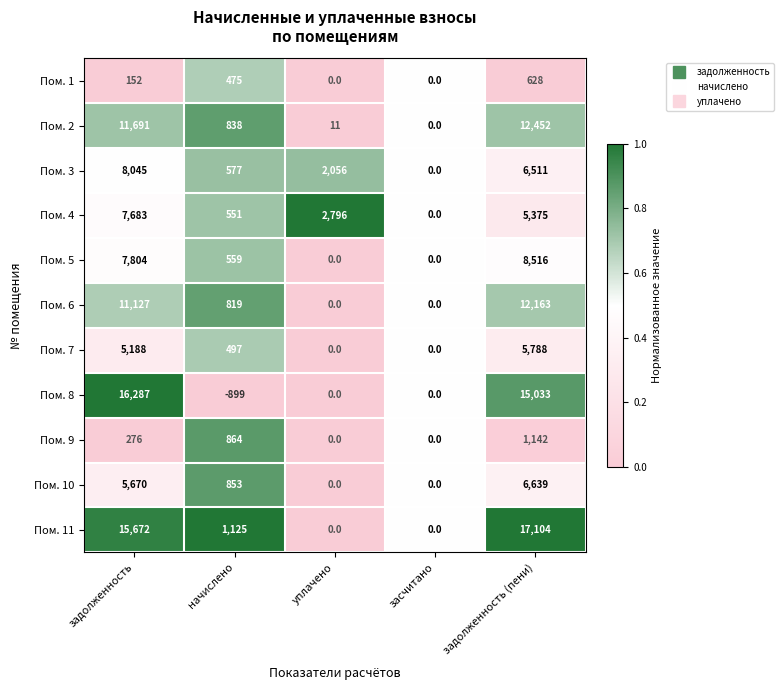

Is it true that Пом. 5 equals 559 at начислено?

True